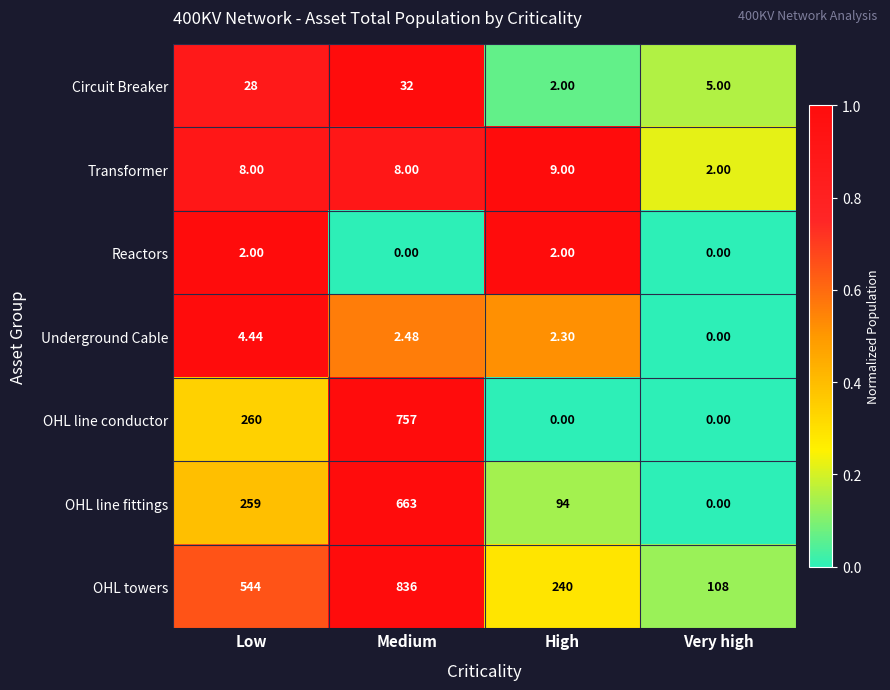

Rank the series by their maximum value, from highest to lowest.

OHL towers, OHL line conductor, OHL line fittings, Circuit Breaker, Transformer, Underground Cable, Reactors